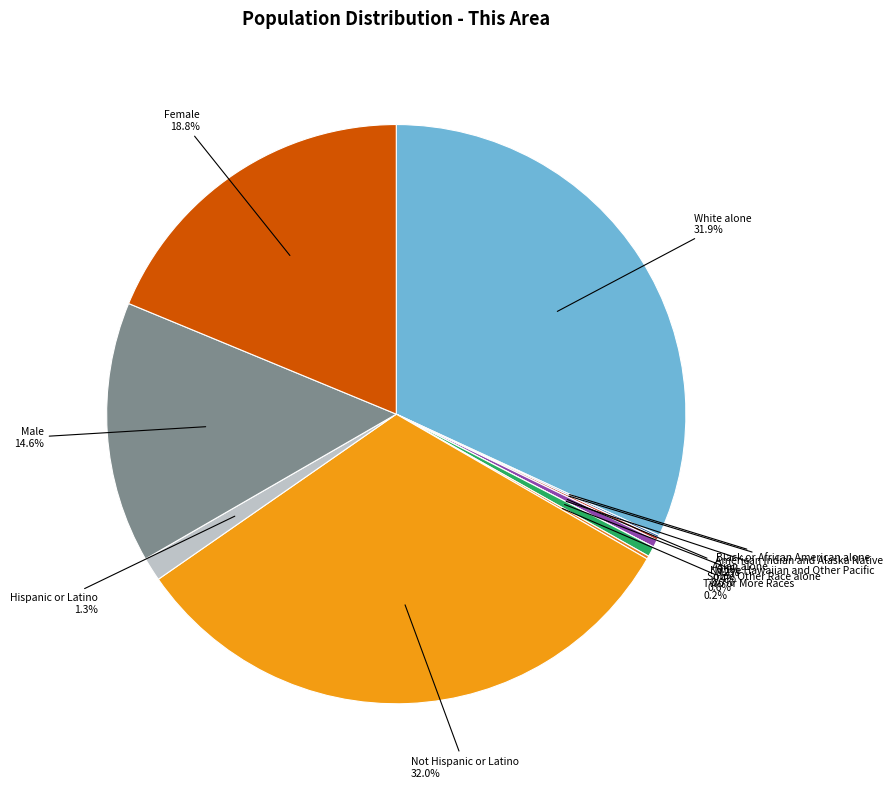

Does any single category account for the majority?

No